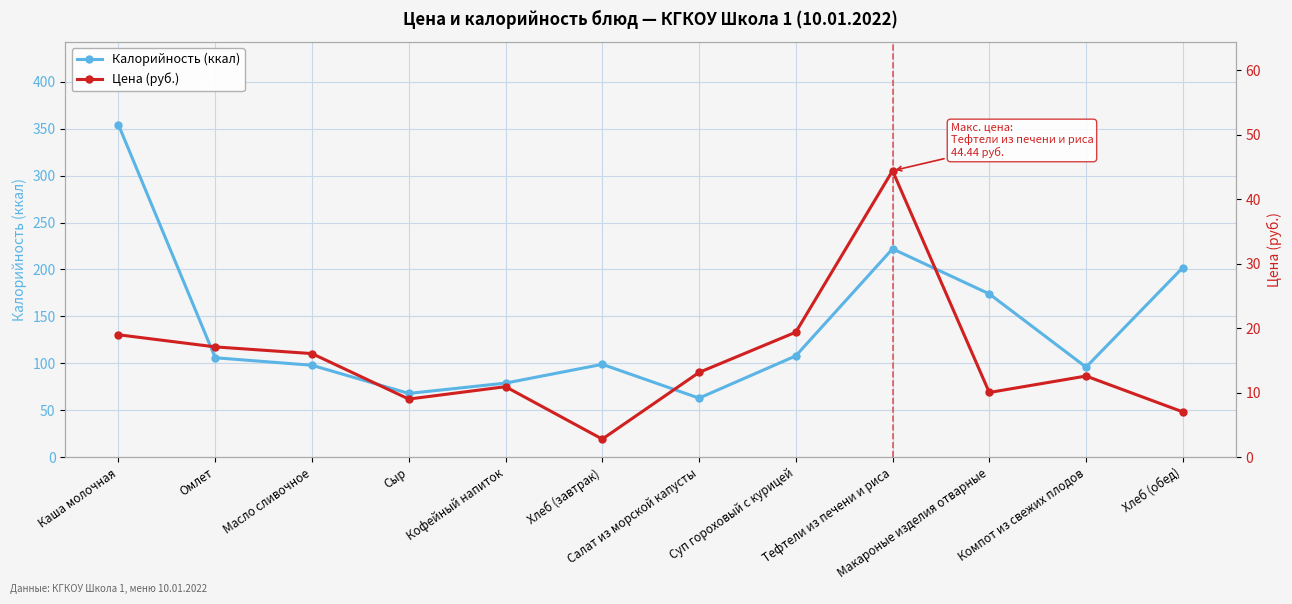

Between Компот из свежих плодов and Хлеб (обед), which is larger?

Хлеб (обед)